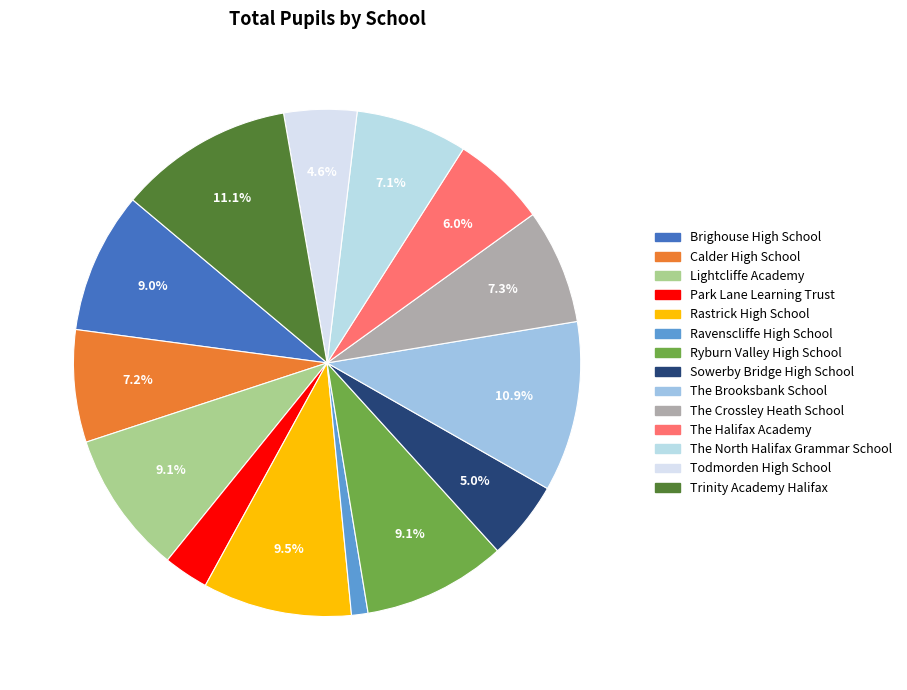

Do The Brooksbank School and The Crossley Heath School together represent more than half of the pie?

No